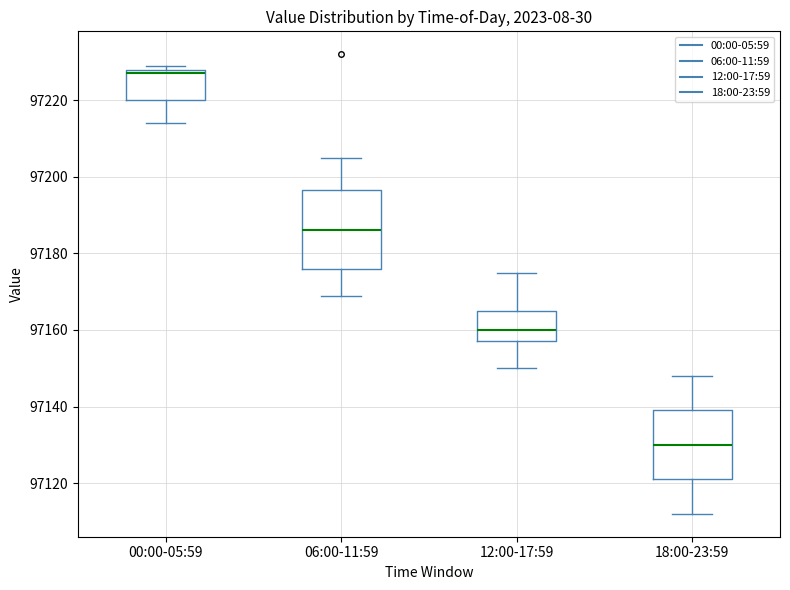

Where does the lower whisker of the box for 00:00-05:59 end on the y-axis? The values are not printed on the chart, so give them approximately, as read against the axis.

97214